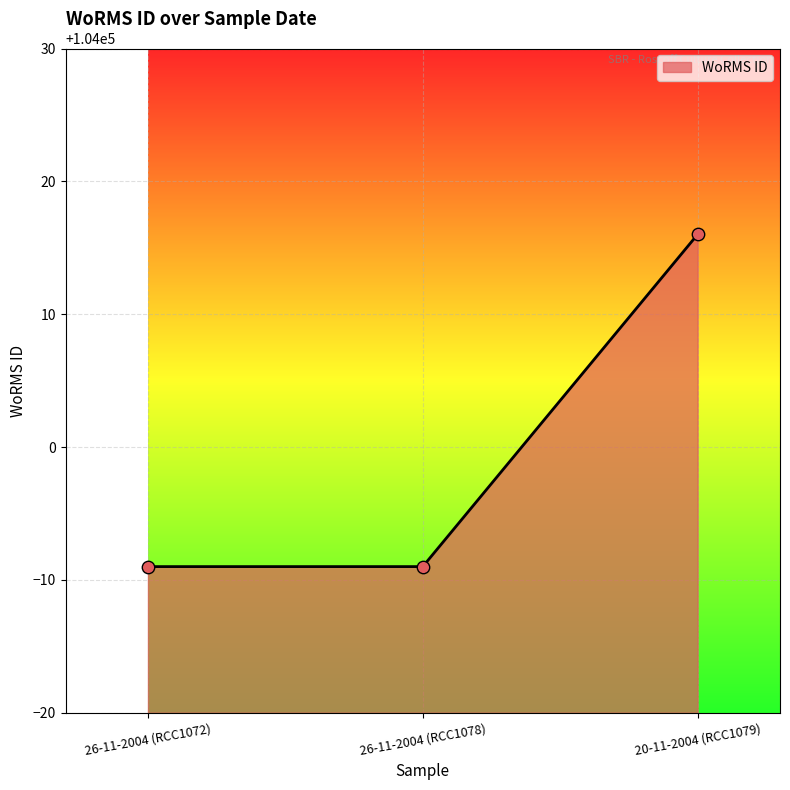

Which has a higher value, 26-11-2004 (RCC1072) or 20-11-2004 (RCC1079)?

20-11-2004 (RCC1079)